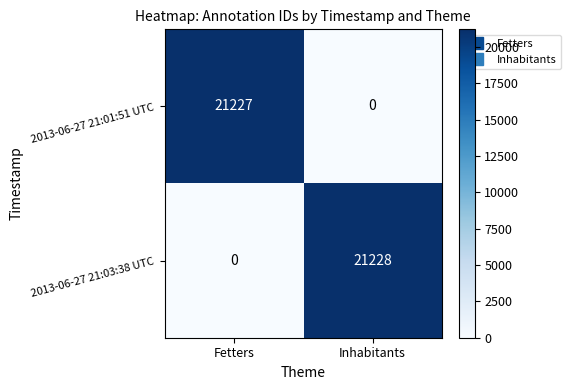

The value of 2013-06-27 21:01:51 UTC at Fetters is 21227. True or false?

True